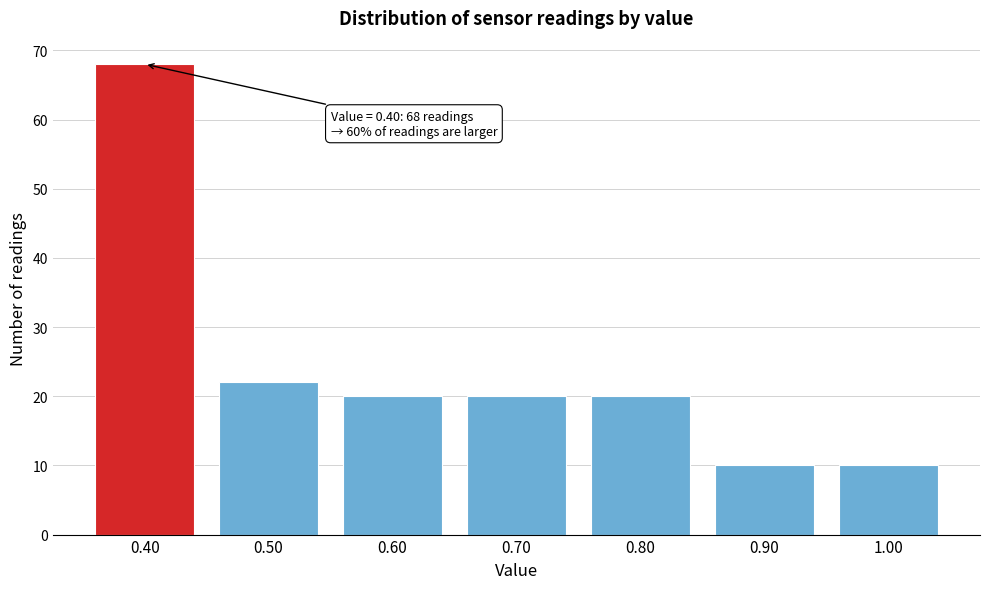

Reading left to right, what are all the values shown in this chart?

0.40=68	0.50=22	0.60=20	0.70=20	0.80=20	0.90=10	1.00=10